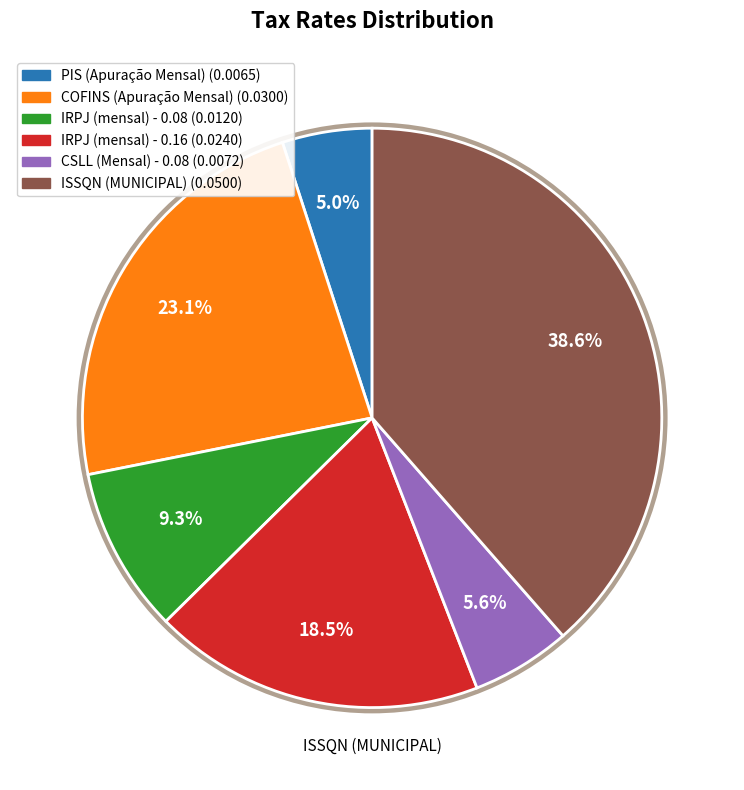

Which has a higher value, PIS (Apuração Mensal) or CSLL (Mensal) - 0.08?

CSLL (Mensal) - 0.08